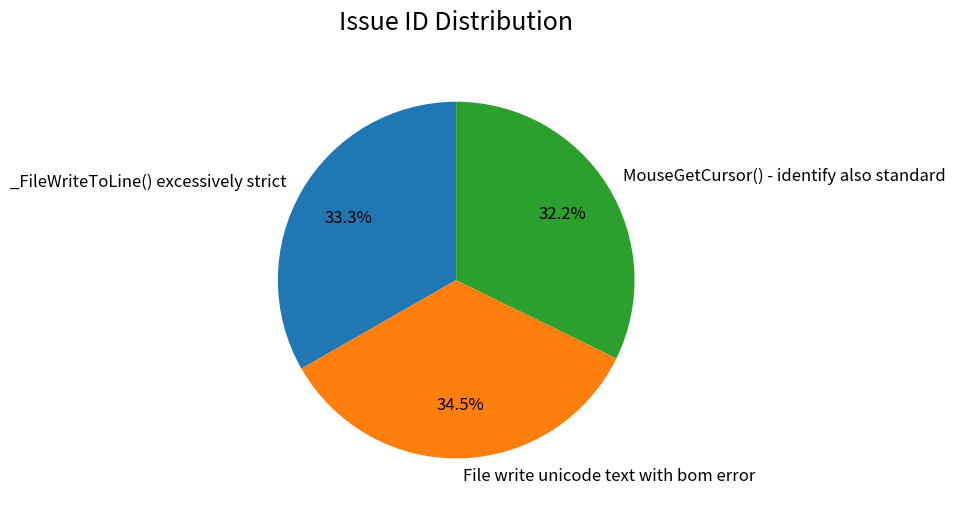

How many slices are in this pie chart?

3